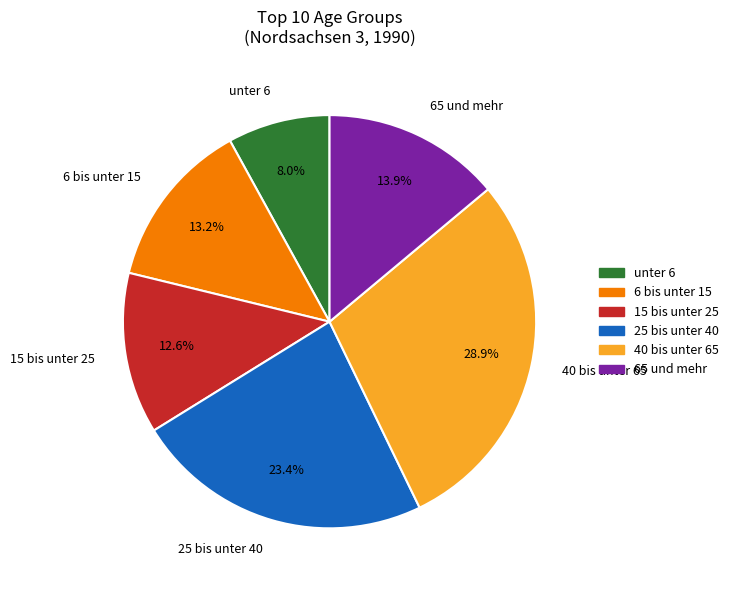

Is the sum of 65 und mehr and 25 bis unter 40 greater than half?

No